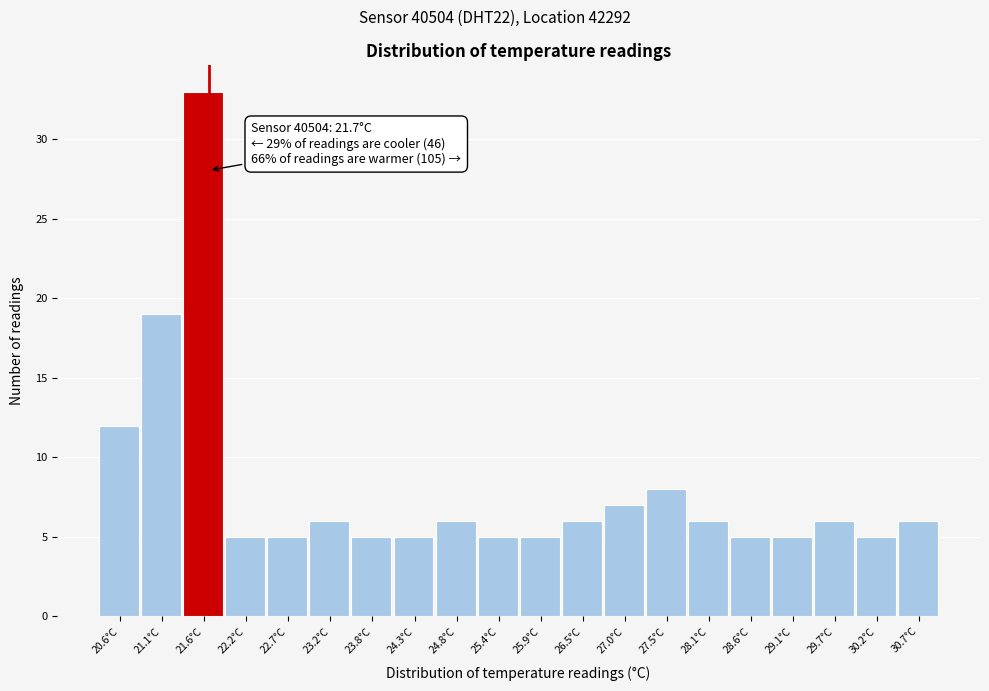

Which range on the x-axis has the tallest bar?

21.4 to 21.9